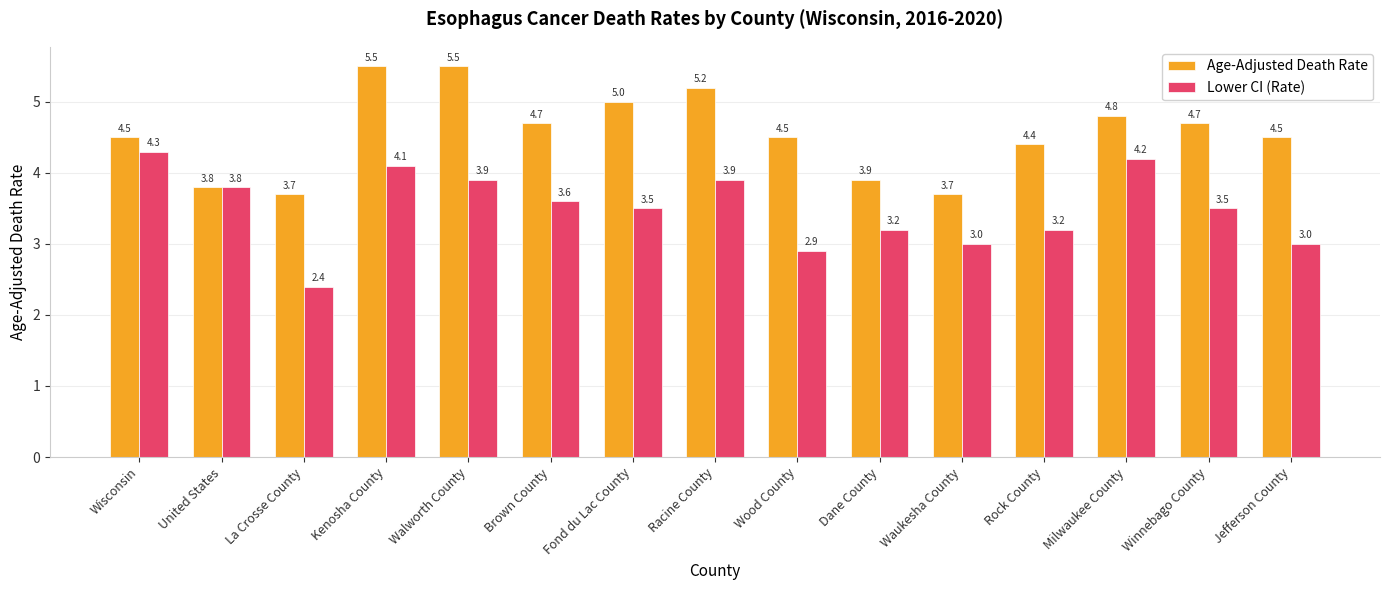

At which category does the chart reach its minimum across all series?

La Crosse County